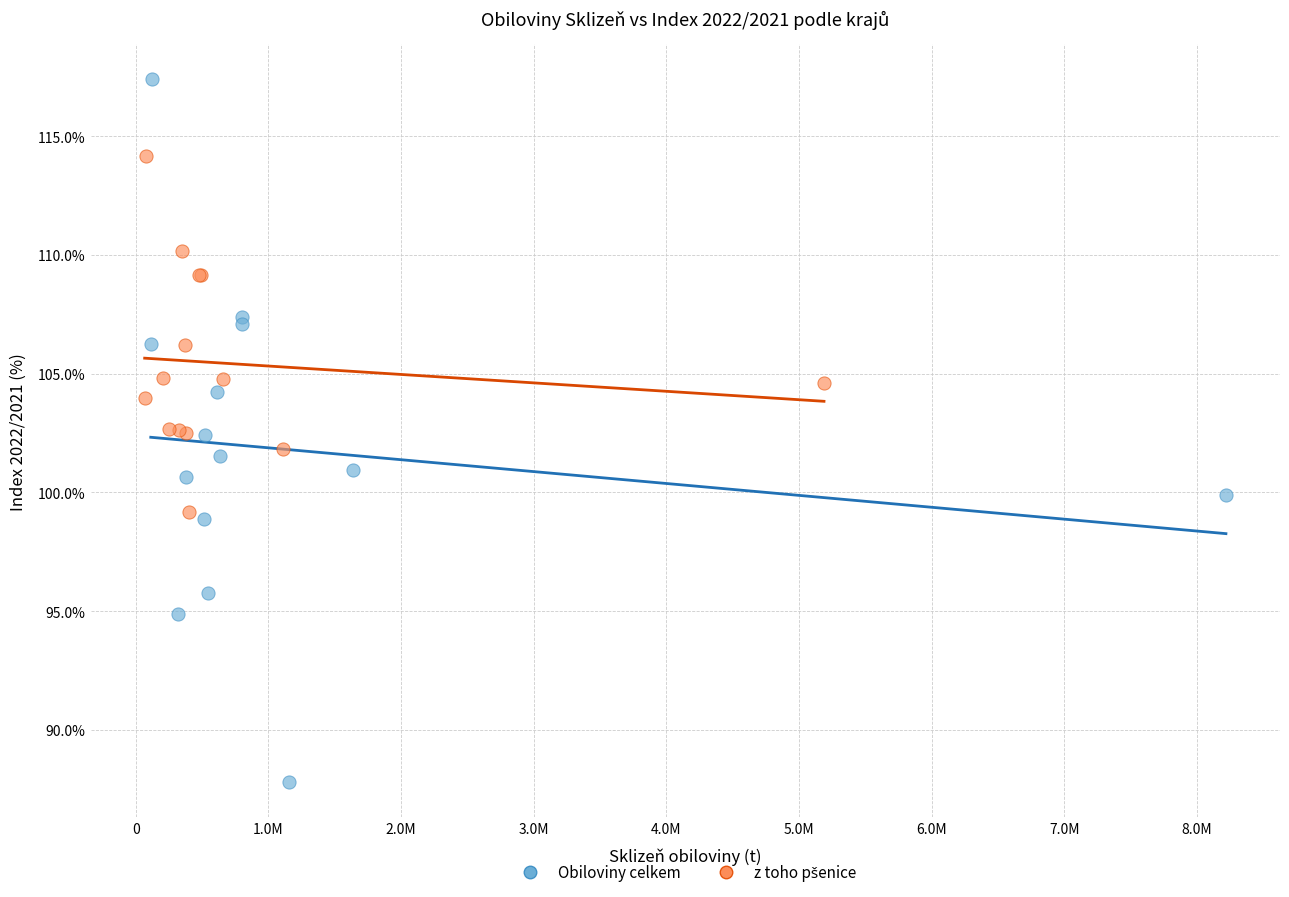

Which series contains the highest Y value?

Obiloviny celkem